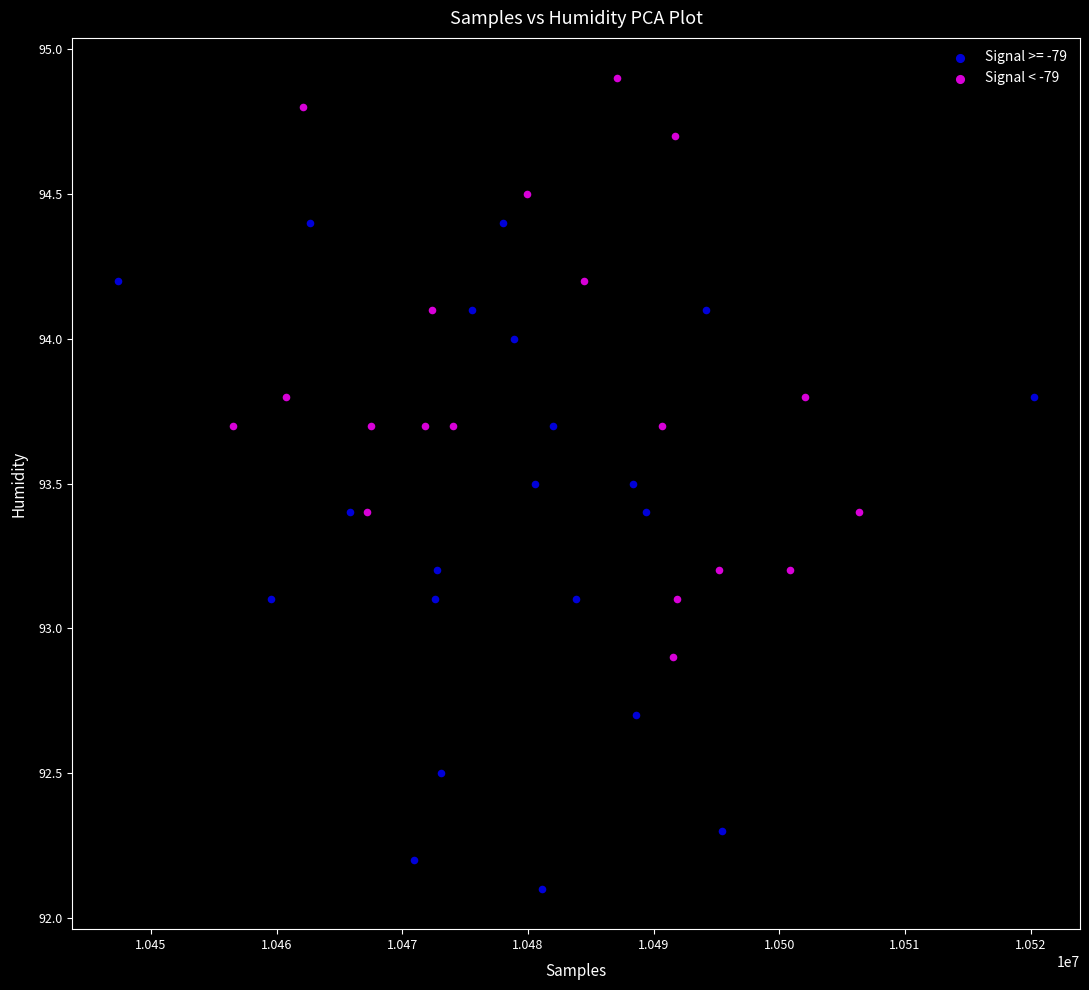

Which series has the largest Y range (max minus min)?

Signal >= -79